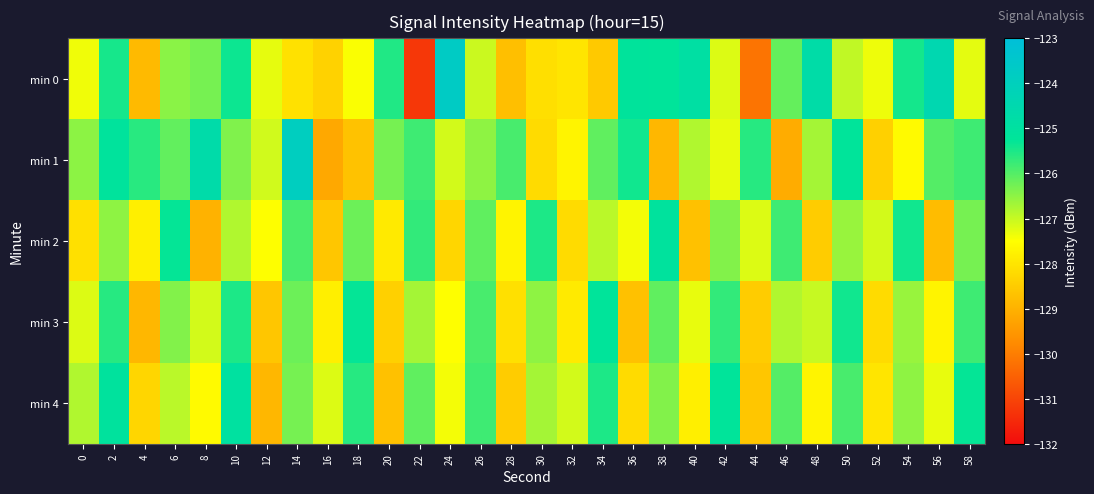

Reading right to left, extract all data points from this chart.

min 0: 58=-127.3	56=-124.4	54=-125.4	52=-127.4	50=-126.9	48=-124.7	46=-126.1	44=-130.2	42=-127.2	40=-124.9	38=-125.2	36=-125.2	34=-128.5	32=-128.0	30=-128.1	28=-128.7	26=-127.0	24=-123.7	22=-131.2	20=-125.5	18=-127.5	16=-128.4	14=-128.1	12=-127.3	10=-125.4	8=-126.3	6=-126.5	4=-128.8	2=-125.4	0=-127.4
min 1: 58=-125.8	56=-126.0	54=-127.6	52=-128.4	50=-125.2	48=-126.7	46=-129.1	44=-125.6	42=-127.3	40=-126.8	38=-128.9	36=-125.4	34=-126.1	32=-127.7	30=-128.2	28=-125.9	26=-126.5	24=-127.1	22=-125.8	20=-126.3	18=-128.7	16=-129.2	14=-123.9	12=-127.1	10=-126.4	8=-124.7	6=-126.1	4=-125.6	2=-125.1	0=-126.5
min 2: 58=-126.3	56=-128.8	54=-125.4	52=-127.1	50=-126.6	48=-128.5	46=-125.8	44=-127.2	42=-126.4	40=-128.7	38=-125.1	36=-127.4	34=-126.9	32=-128.2	30=-125.5	28=-127.7	26=-126.1	24=-128.3	22=-125.7	20=-127.9	18=-126.2	16=-128.6	14=-125.9	12=-127.5	10=-126.8	8=-129.0	6=-125.3	4=-127.8	2=-126.5	0=-128.1
min 3: 58=-125.8	56=-127.7	54=-126.6	52=-128.2	50=-125.4	48=-127.0	46=-126.8	44=-128.5	42=-125.7	40=-127.3	38=-126.1	36=-128.7	34=-125.2	32=-127.9	30=-126.5	28=-128.1	26=-125.9	24=-127.5	22=-126.7	20=-128.4	18=-125.3	16=-127.8	14=-126.2	12=-128.6	10=-125.5	8=-127.1	6=-126.4	4=-128.9	2=-125.6	0=-127.2
min 4: 58=-125.3	56=-127.3	54=-126.5	52=-128.0	50=-125.9	48=-127.7	46=-126.0	44=-128.6	42=-125.2	40=-127.8	38=-126.4	36=-128.2	34=-125.5	32=-127.1	30=-126.7	28=-128.5	26=-125.8	24=-127.4	22=-126.1	20=-128.7	18=-125.6	16=-127.2	14=-126.3	12=-128.9	10=-125.0	8=-127.6	6=-126.9	4=-128.3	2=-125.1	0=-126.8